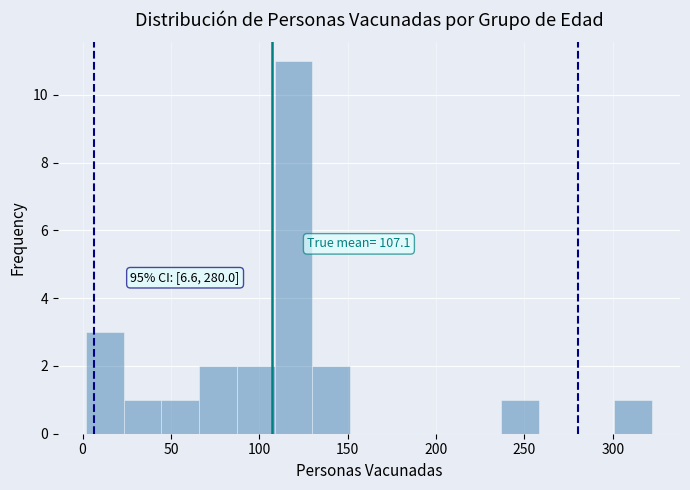

Over which range of the x-axis is the bar tallest?

110 to 130